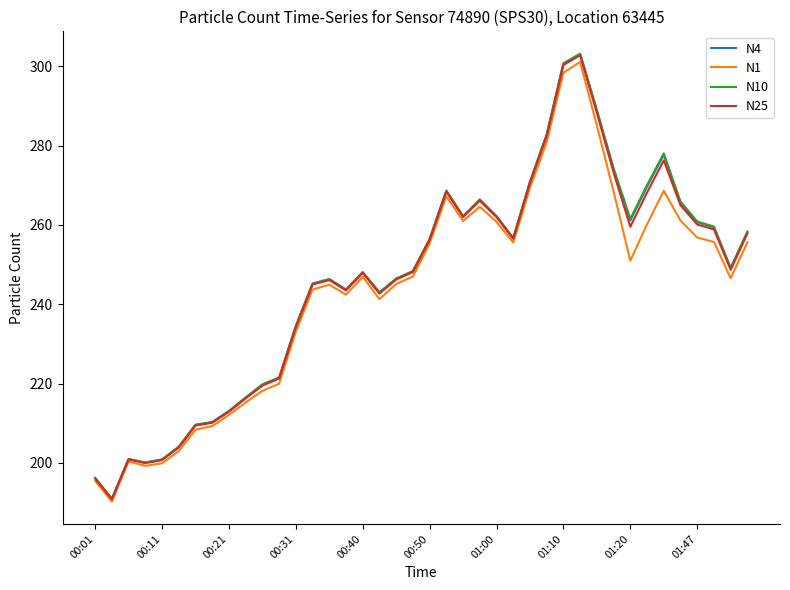

What is the lowest value of the N1 series?

190.3